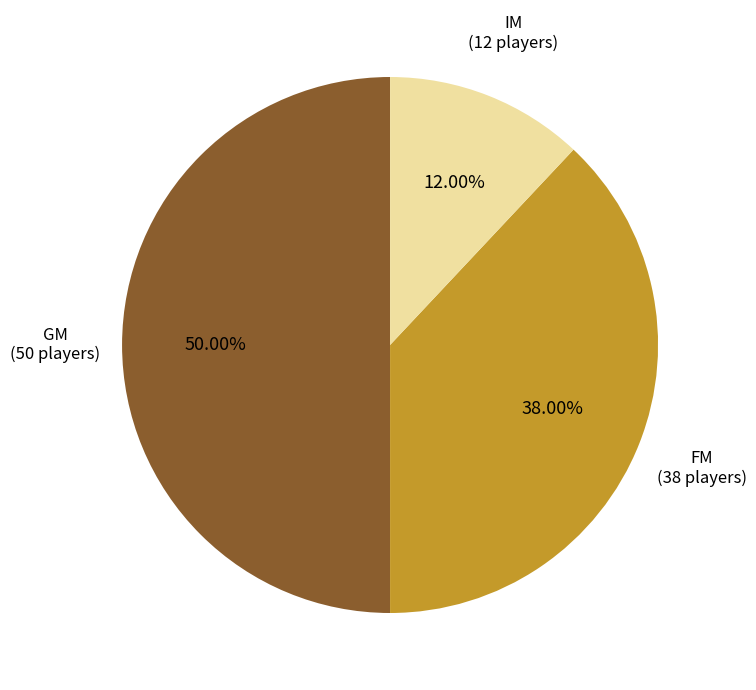

How many slices are in this pie chart?

3